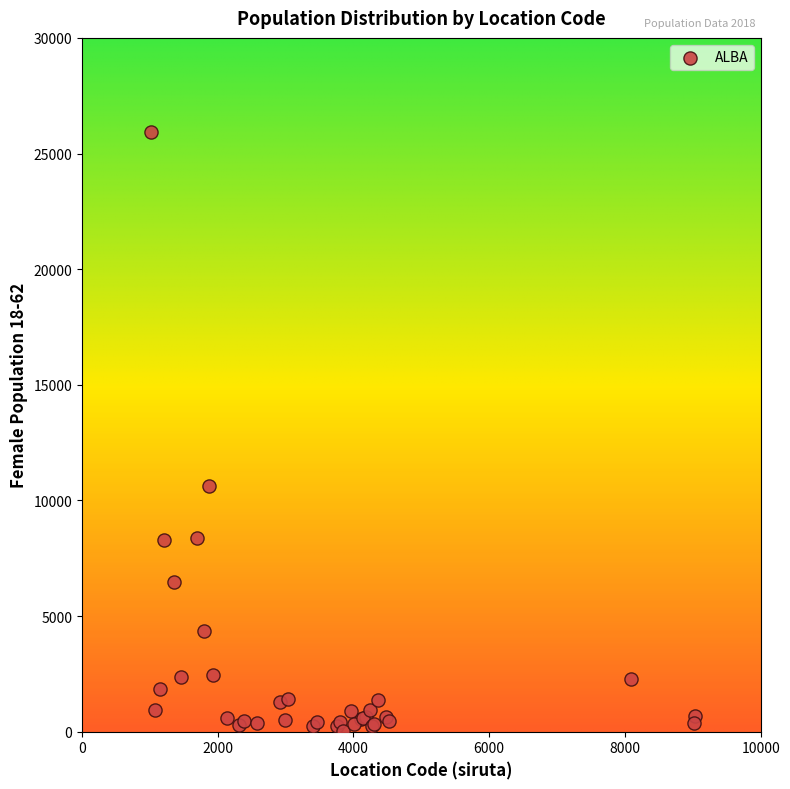

What Y value in the scatter plot is closest to 13000?

10616